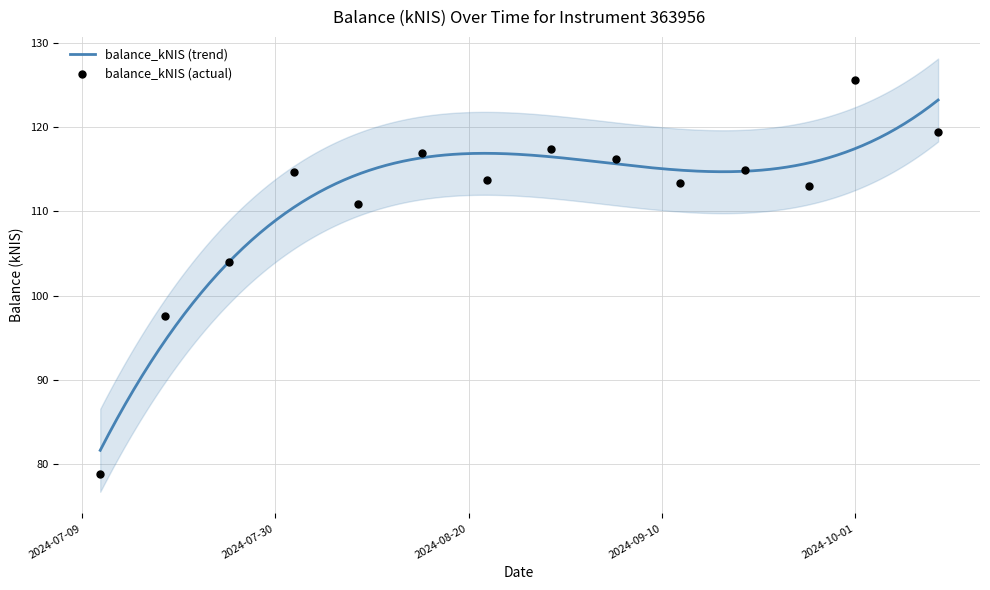

Between 2024-08-08 and 2024-07-11, which is larger?

2024-08-08